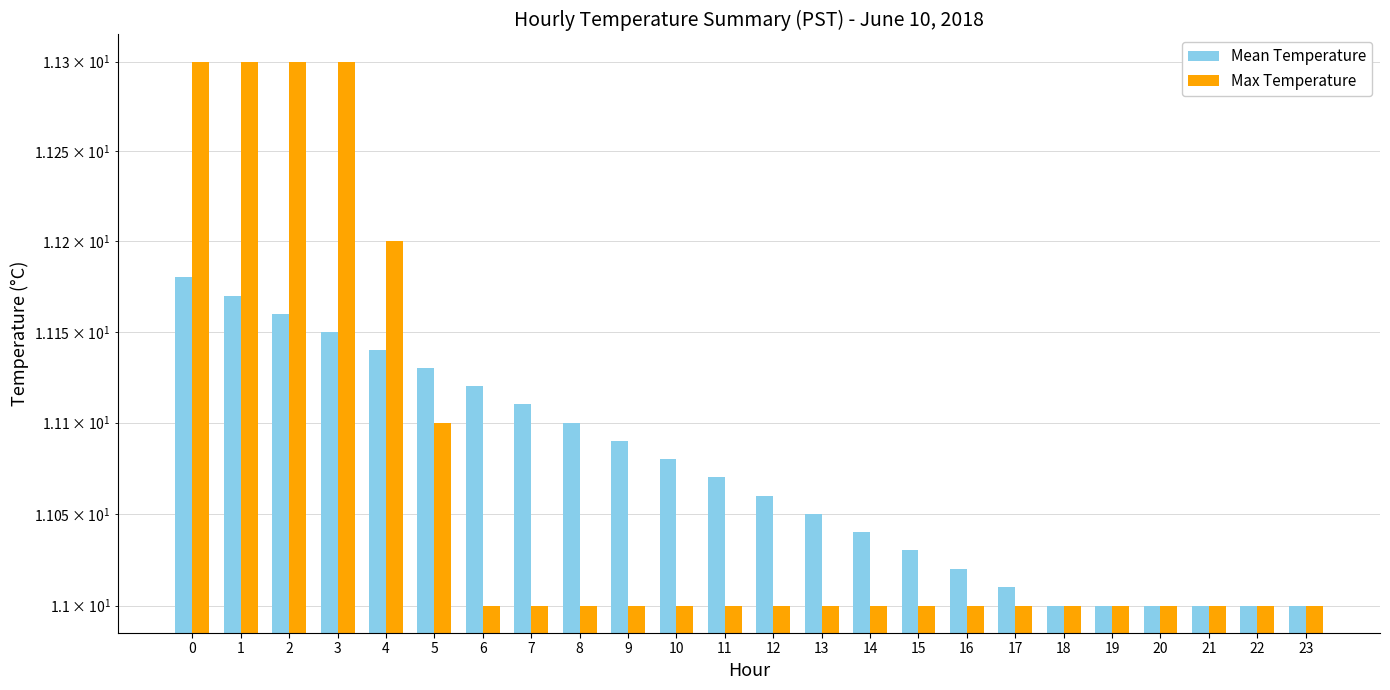

Which series has the largest total across all categories?

Mean Temperature